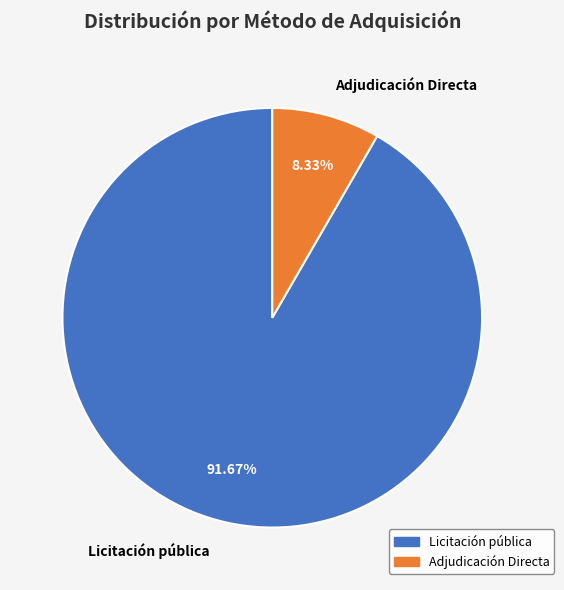

To the nearest percent, what is the average slice percentage?

50%